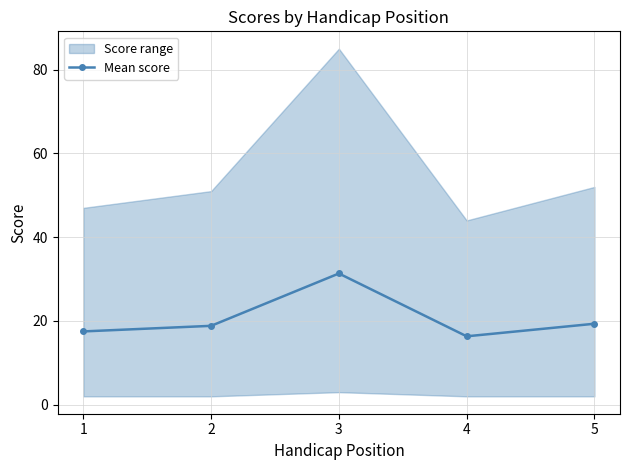

True or false: the data shows 7.1 at 5.

False